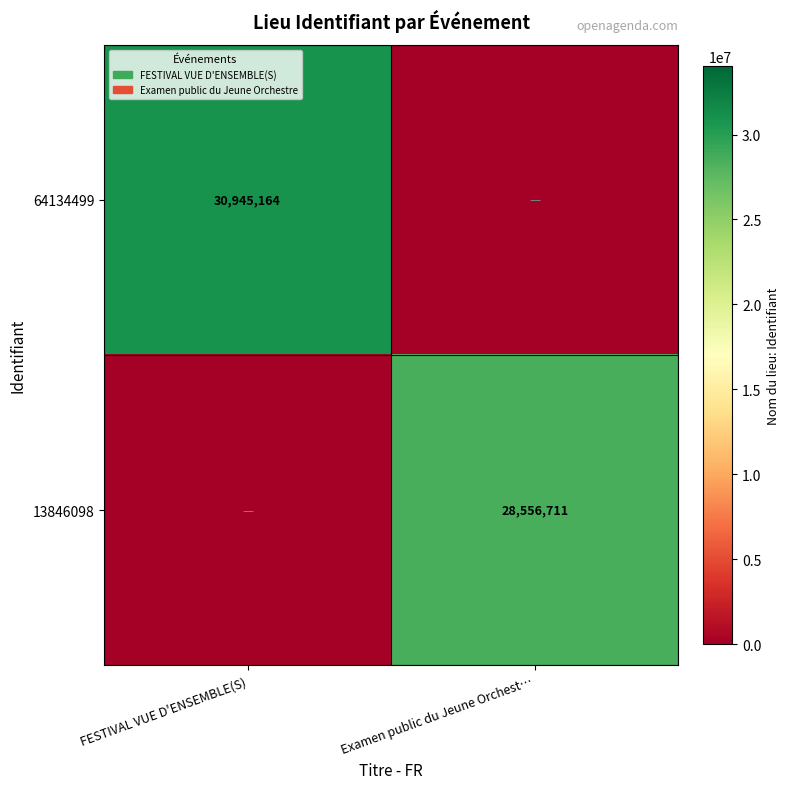

The value of 64134499 at FESTIVAL VUE D'ENSEMBLE(S) is 30945164. True or false?

True